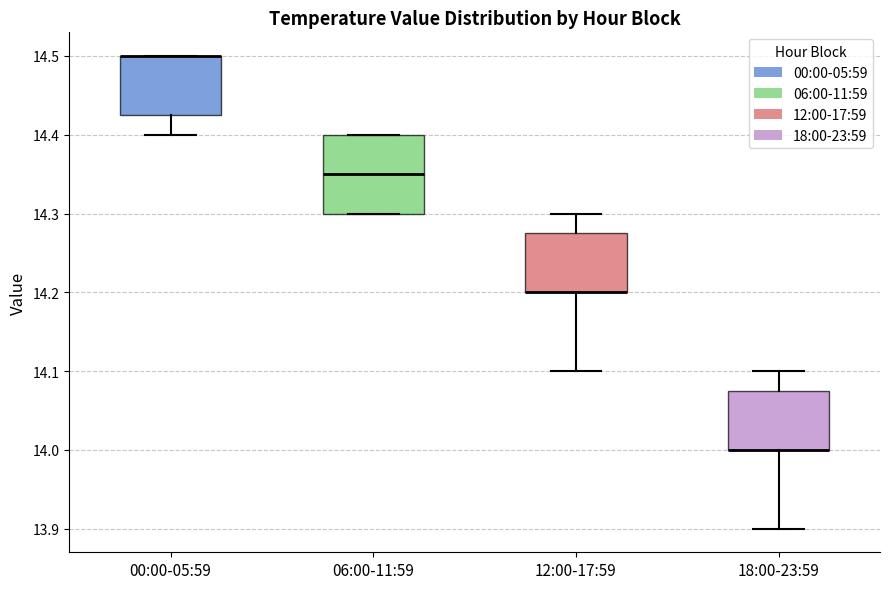

Reading left to right, read every box against the y-axis: the position of its median line, the range the box covers, and the ends of its whiskers. The values are not printed on the chart, so give them approximately, as read against the axis.

00:00-05:59: median 14.50 (drawn on the box's upper edge), box 14.43 to 14.50, whiskers 14.40 to 14.50
06:00-11:59: median 14.35, box 14.30 to 14.40, whiskers 14.30 to 14.40
12:00-17:59: median 14.20 (drawn on the box's lower edge), box 14.20 to 14.28, whiskers 14.10 to 14.30
18:00-23:59: median 14.00 (drawn on the box's lower edge), box 14.00 to 14.08, whiskers 13.90 to 14.10